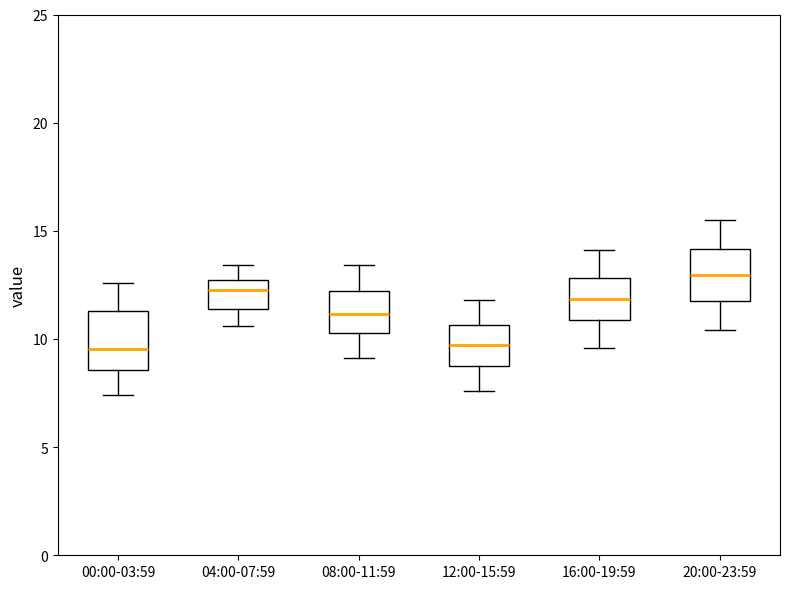

Reading left to right, transcribe this box plot: for each box, give where its median line is, the range the box spans, and where its two whiskers end, as read against the y-axis. The values are not printed on the chart, so give them approximately, as read against the axis.

00:00-03:59: median 9.5, box 8.5 to 11.5, whiskers 7.5 to 12.5
04:00-07:59: median 12.5 (inside the box), box 11.5 to 12.5, whiskers 10.5 to 13.5
08:00-11:59: median 11.0, box 10.5 to 12.0, whiskers 9.0 to 13.5
12:00-15:59: median 9.5, box 9.0 to 10.5, whiskers 7.5 to 12.0
16:00-19:59: median 12.0, box 11.0 to 13.0, whiskers 9.5 to 14.0
20:00-23:59: median 13.0, box 12.0 to 14.0, whiskers 10.5 to 15.5